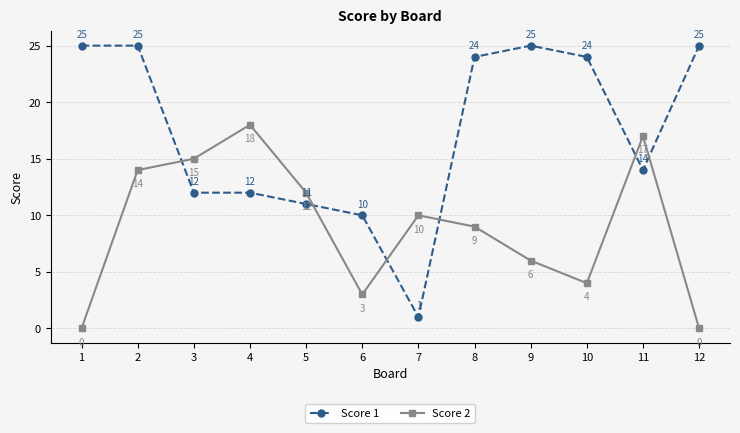

At 10, list the series in order from largest to smallest.

Score 1, Score 2